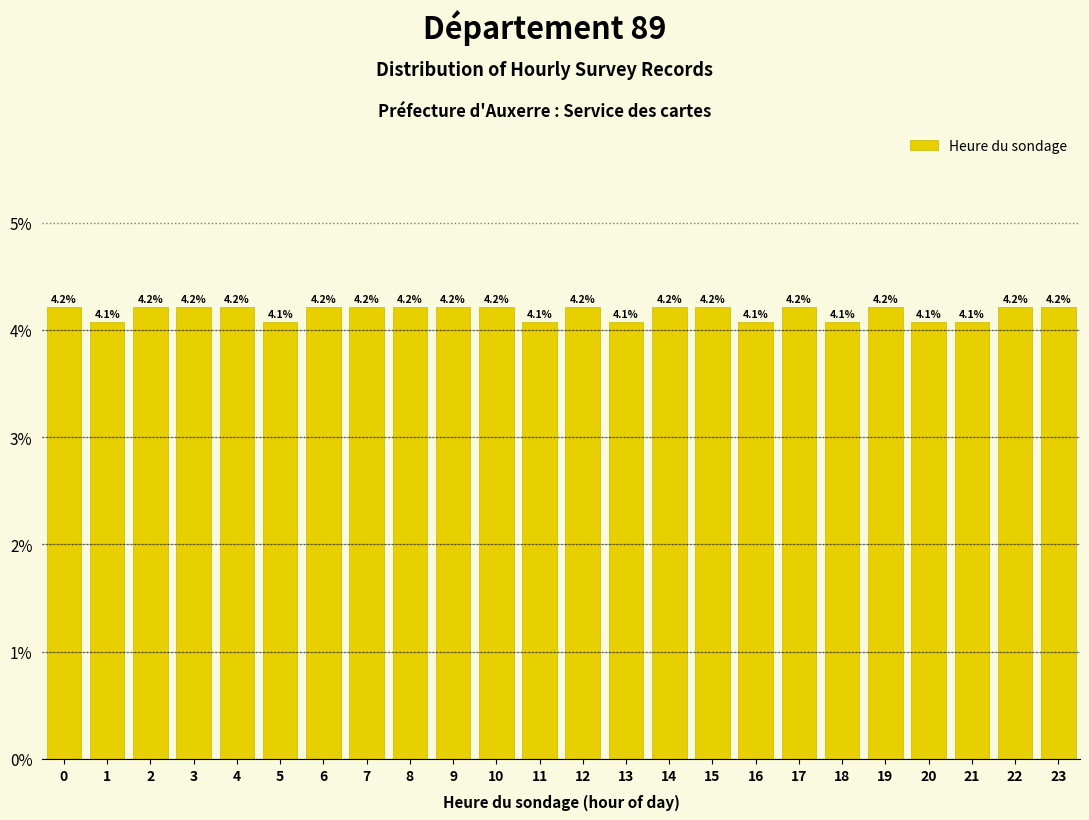

Reading right to left, what are all the values shown in this chart?

4.2	4.2	4.1	4.1	4.2	4.1	4.2	4.1	4.2	4.2	4.1	4.2	4.1	4.2	4.2	4.2	4.2	4.2	4.1	4.2	4.2	4.2	4.1	4.2